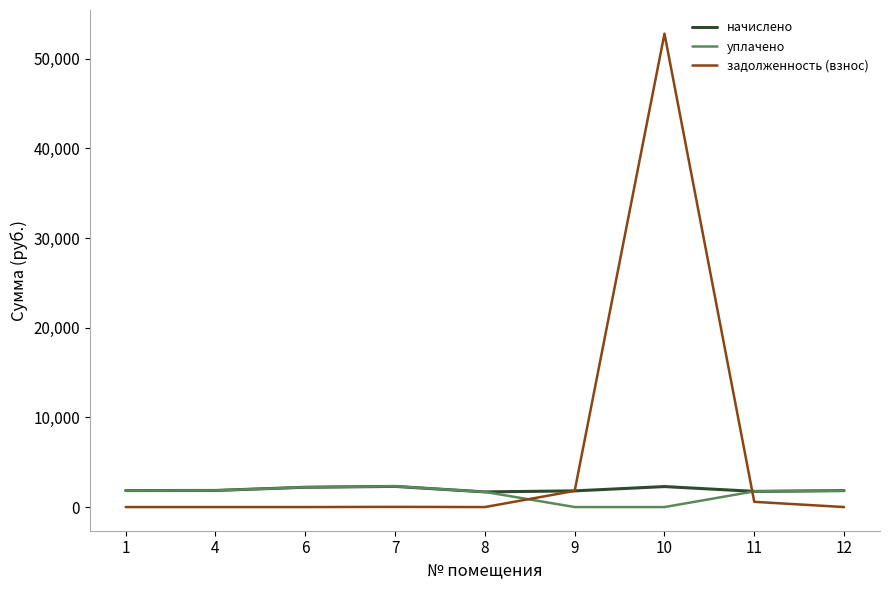

What is the spread (max minus min) of values at 4?

1851.3